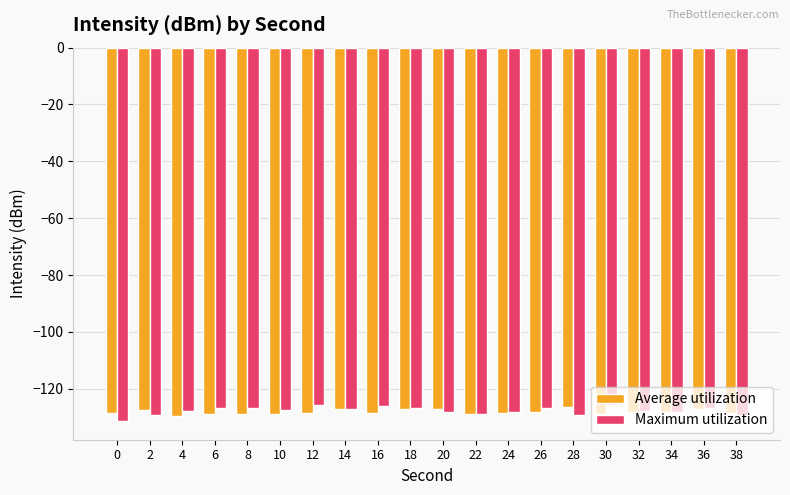

Which series has the widest spread of values?

Maximum utilization